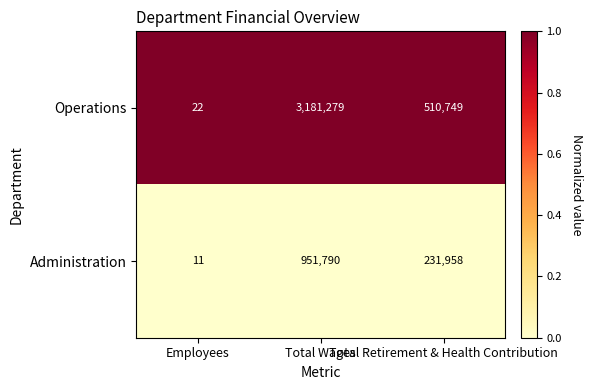

What is the total value across all series at Total Wages?

4133069